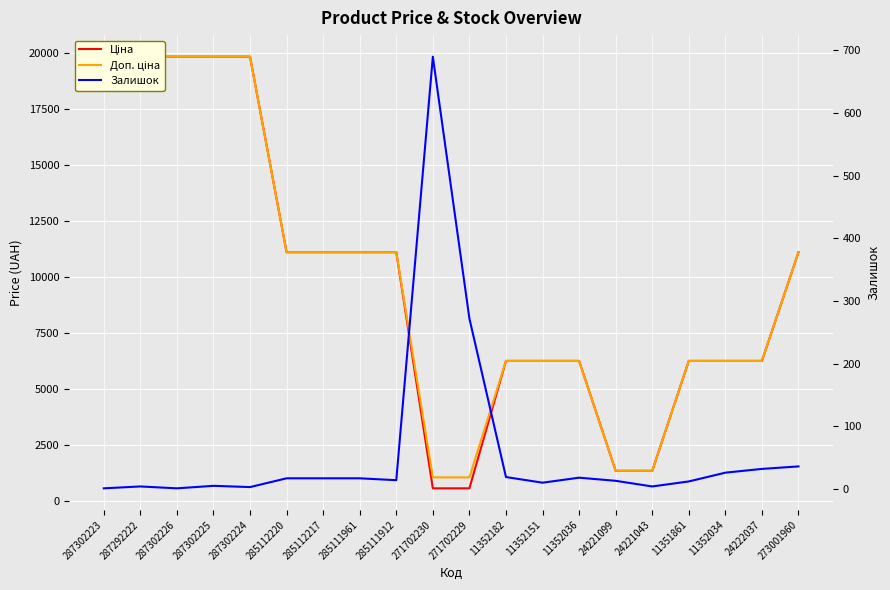

What position from the left is 287292222?

2